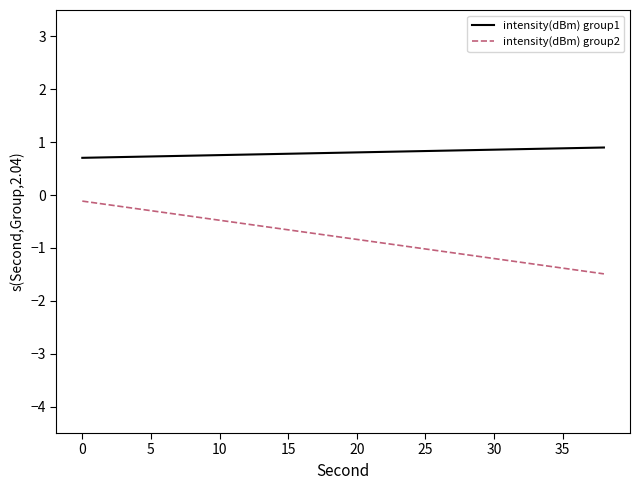

Which series has the widest spread of values?

intensity(dBm) group2